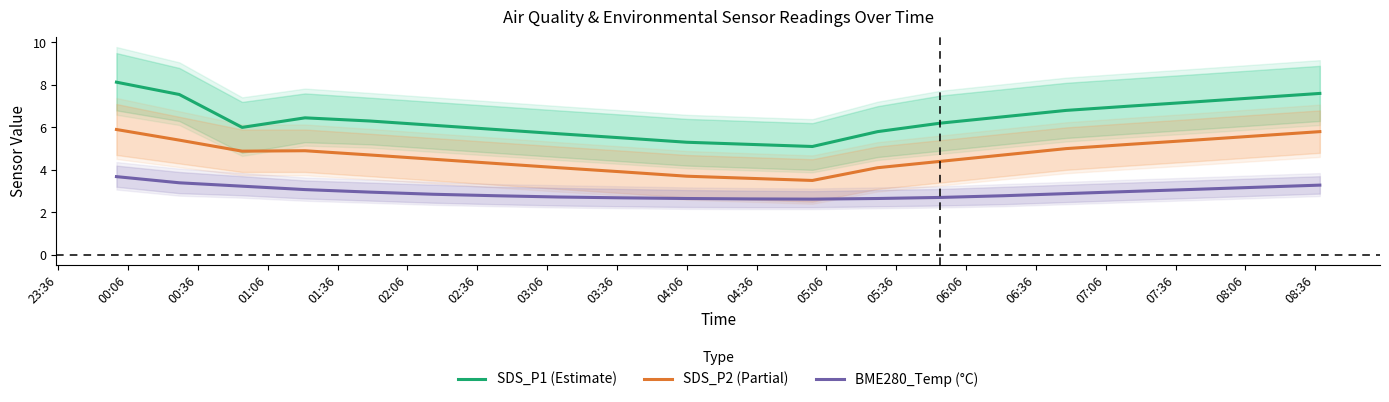

True or false: SDS_P1 (Estimate) and SDS_P2 (Partial) cross at least once.

False